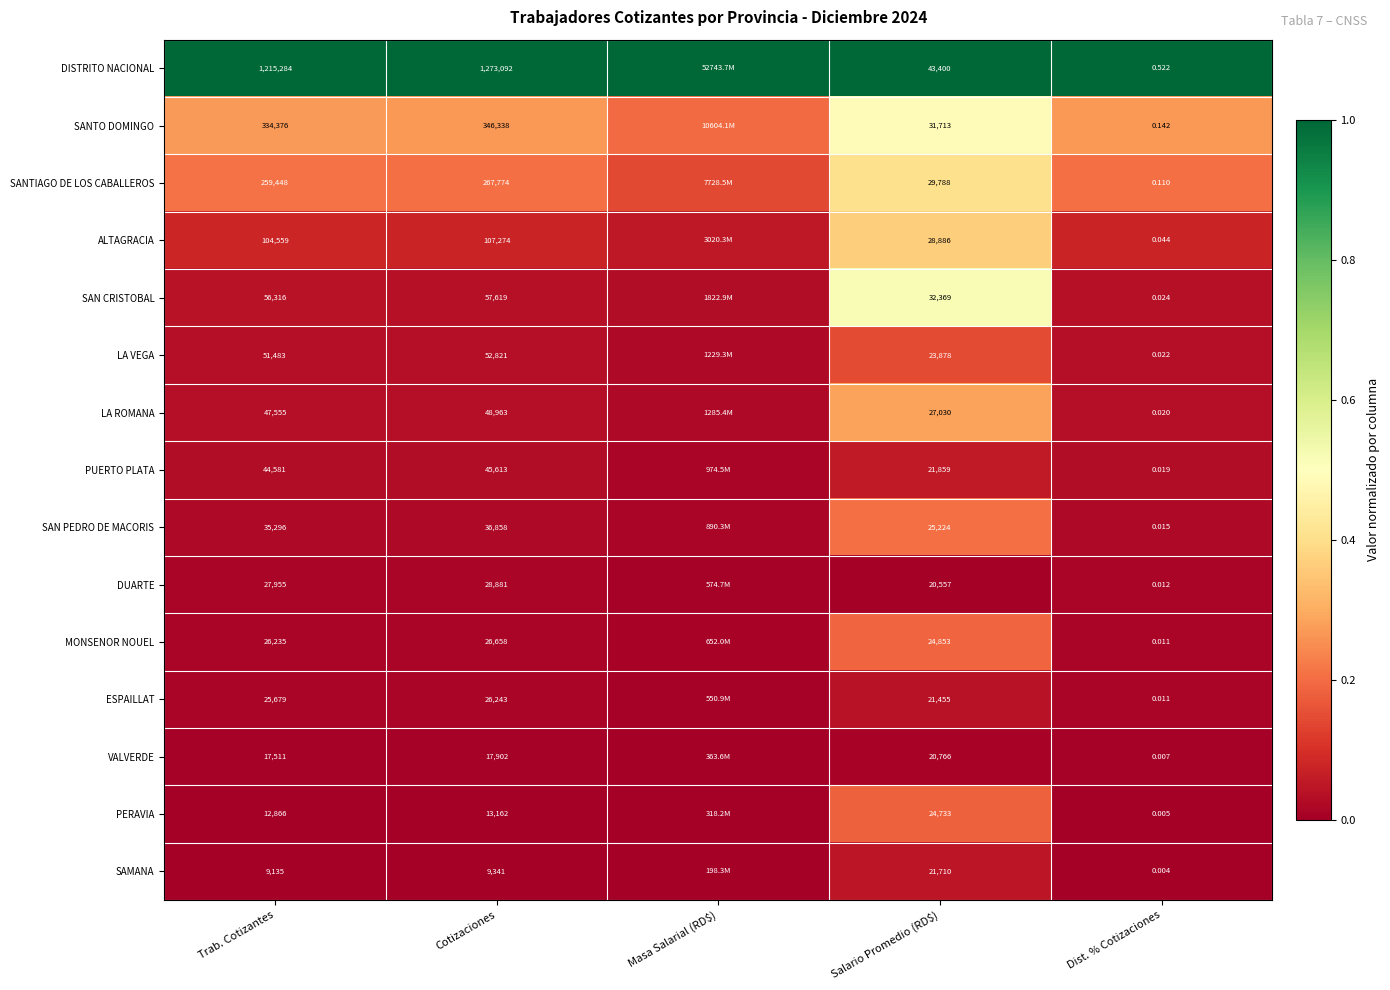

What is the total value across all series at Trab. Cotizantes?

2268279.0